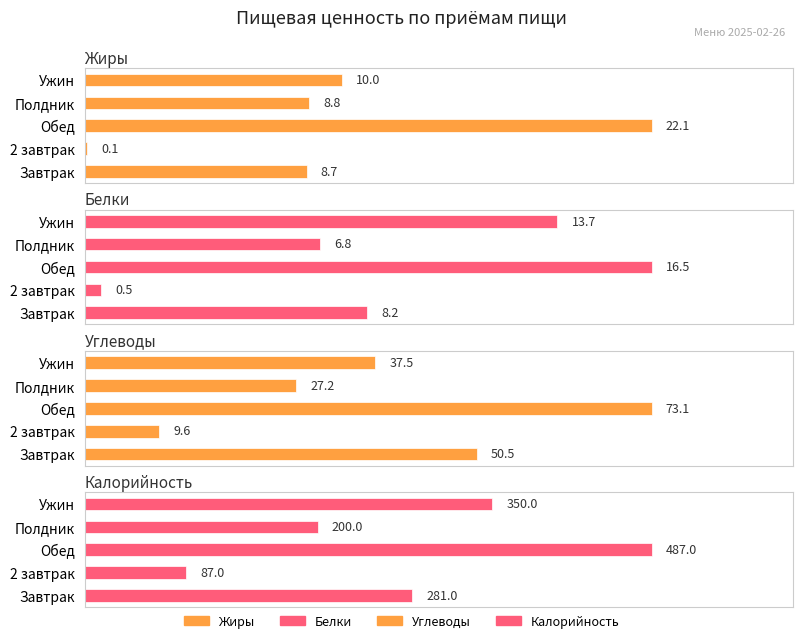

Count the Калорийность values in the range 200 to 350.

3